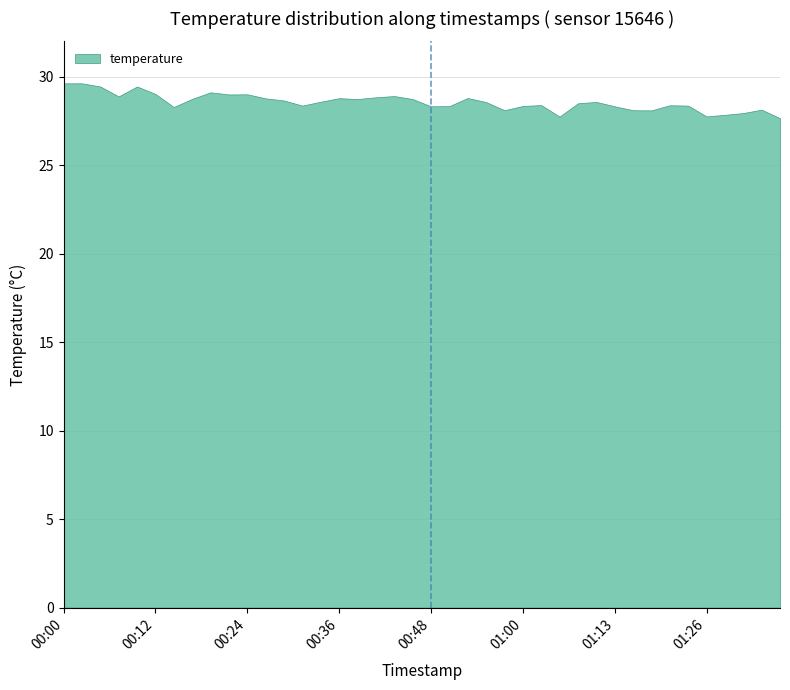

What is the label of the 8th point from the left?

00:17